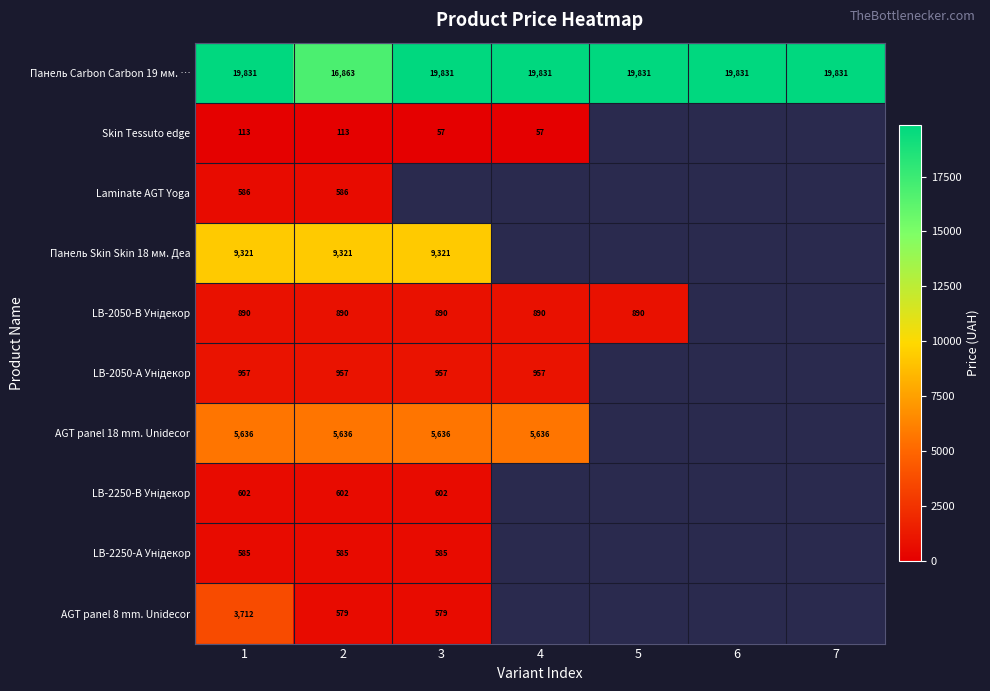

What is the difference between the highest and lowest values at 2?

16750